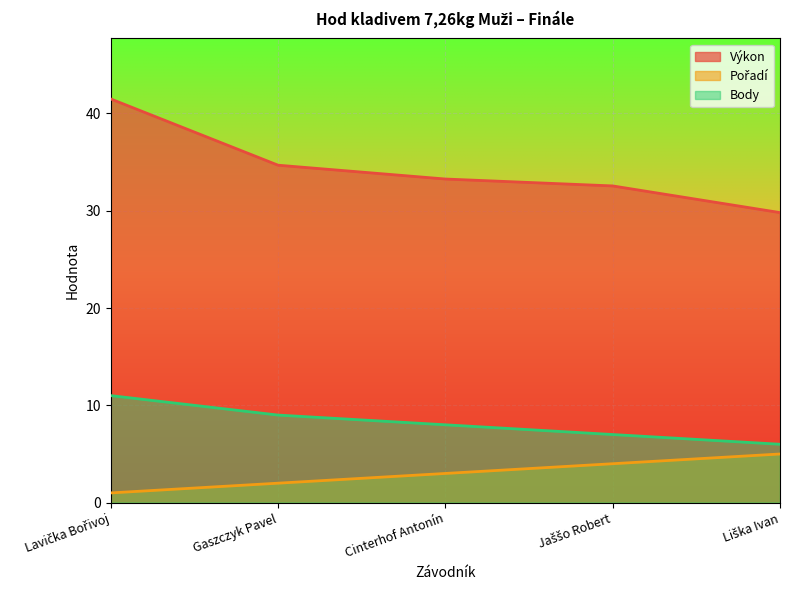

Reading right to left, list all the values displayed in this chart.

Výkon: Liška Ivan=29.8	Jaššo Robert=32.5	Cinterhof Antonín=33.3	Gaszczyk Pavel=34.7	Lavička Bořivoj=41.5
Pořadí: Liška Ivan=5.0	Jaššo Robert=4.0	Cinterhof Antonín=3.0	Gaszczyk Pavel=2.0	Lavička Bořivoj=1.0
Body: Liška Ivan=6.0	Jaššo Robert=7.0	Cinterhof Antonín=8.0	Gaszczyk Pavel=9.0	Lavička Bořivoj=11.0